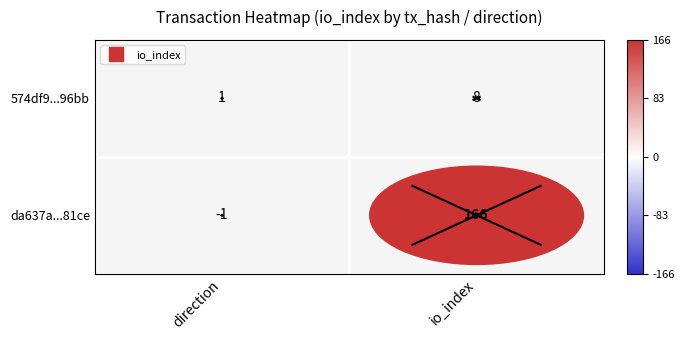

At how many categories does at least one series exceed 22?

1